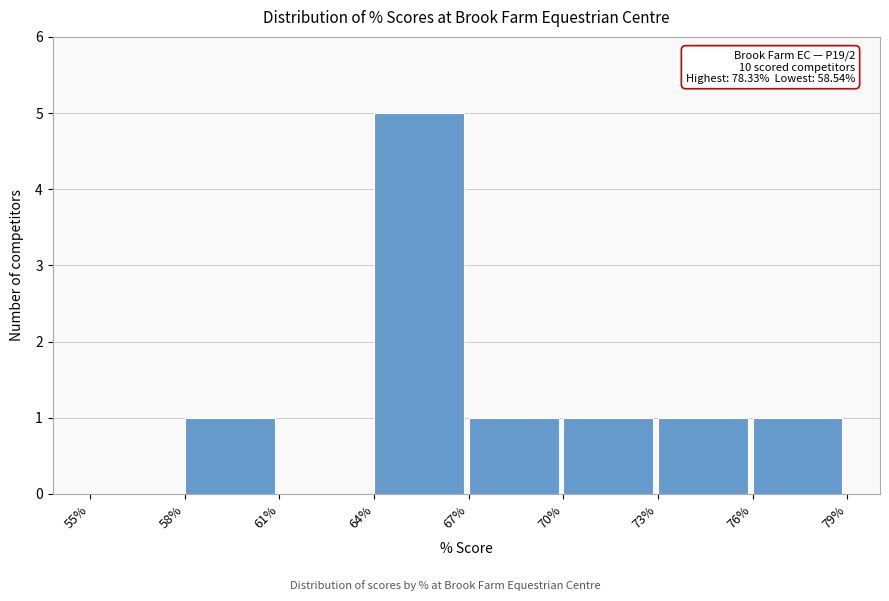

Which range on the x-axis has the tallest bar?

64% to 67%